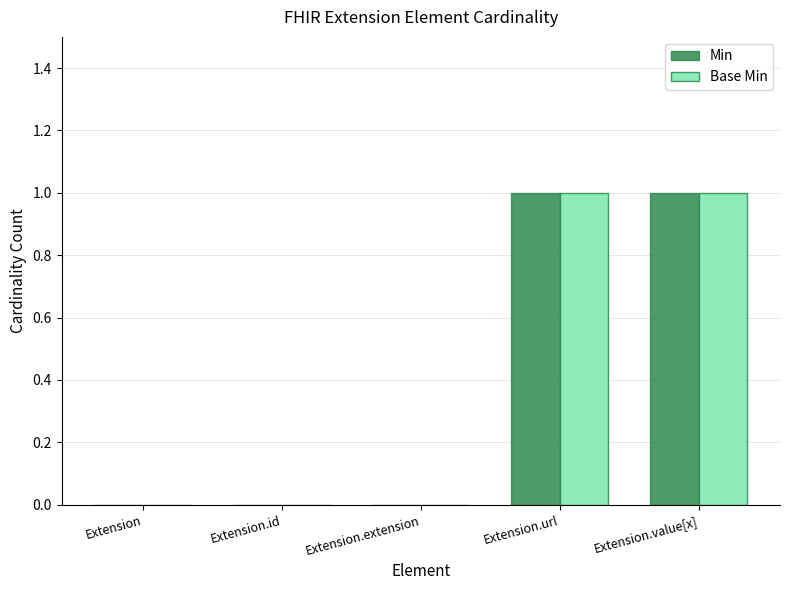

What are all the series names shown in the legend?

Min, Base Min